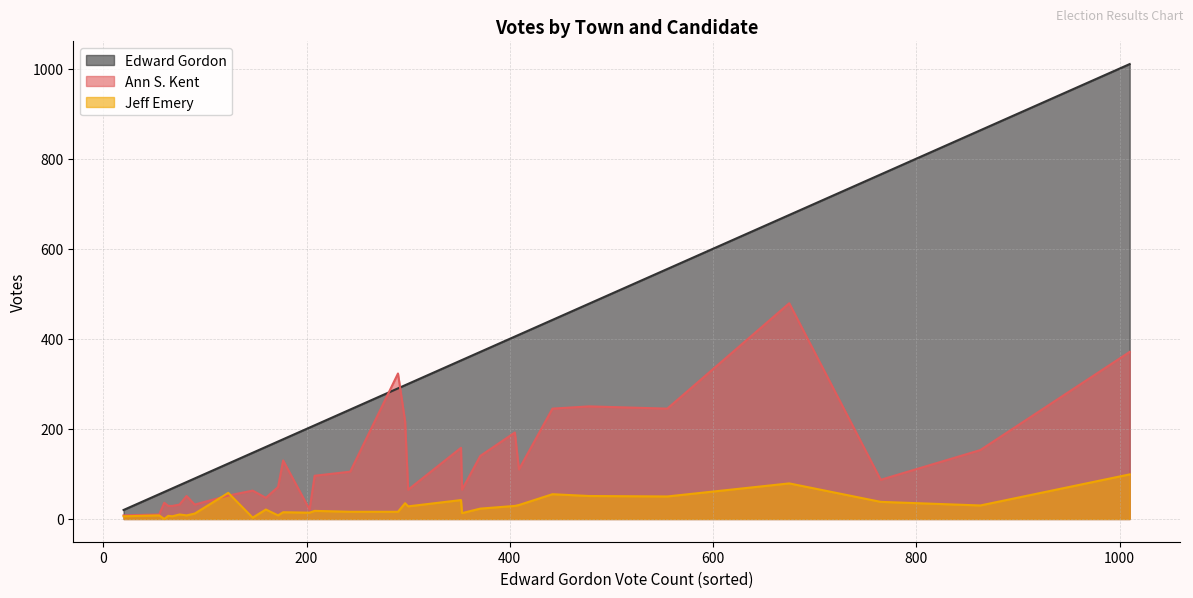

What is the highest value of the Ann S. Kent series?

479